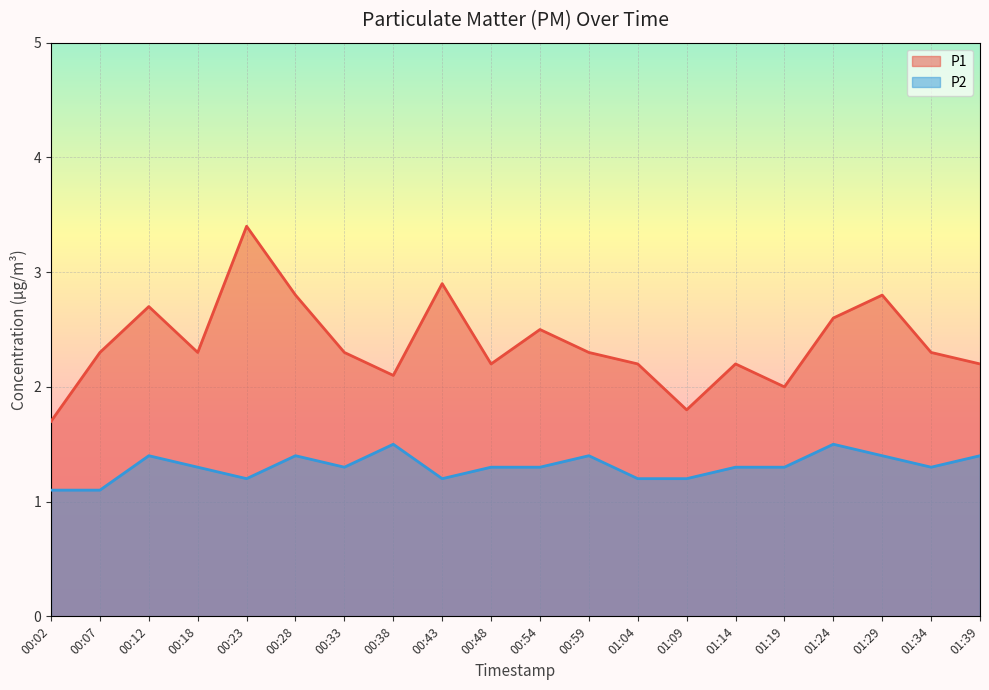

What is the label of the 3rd point from the left?

00:12